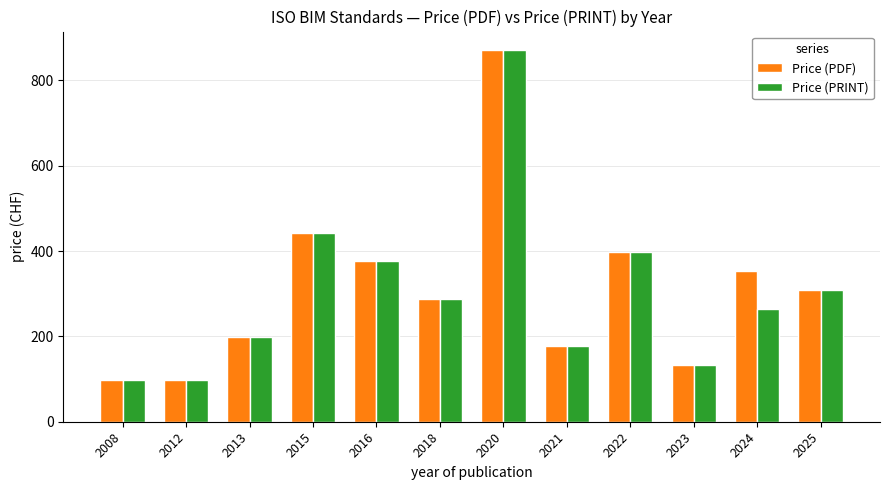

The Price (PRINT) series shows 424 at 2018. True or false?

False